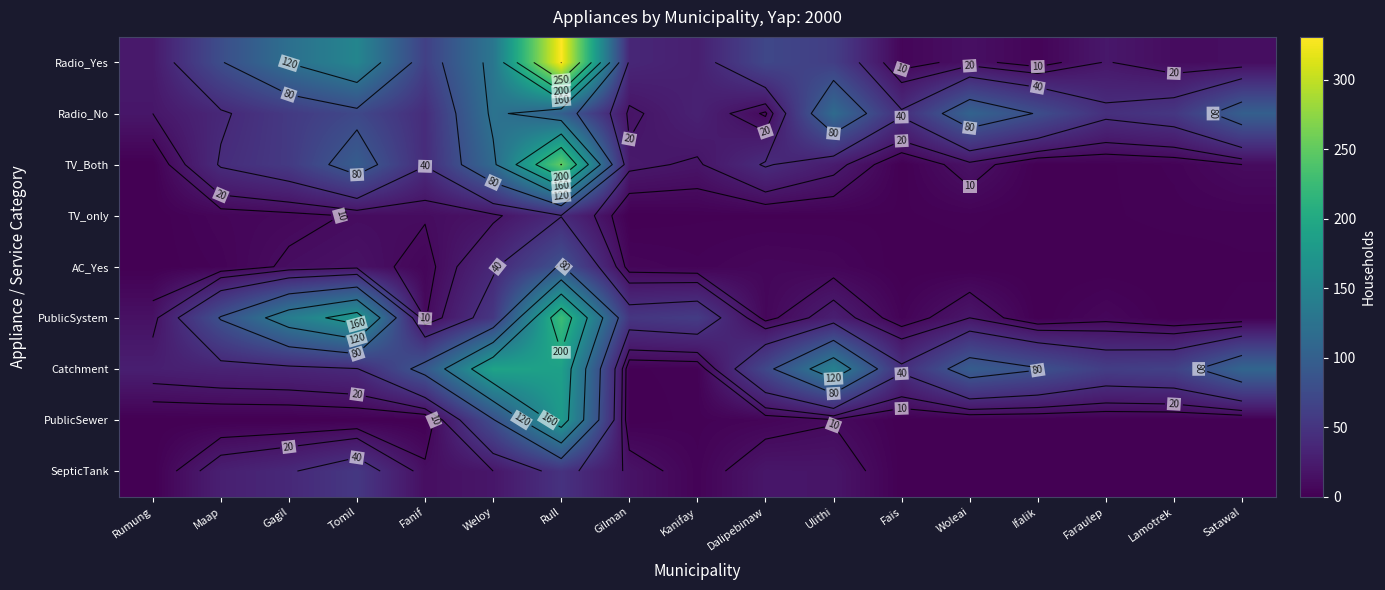

At Weloy, list the series in order from smallest to largest.

TV_only, SepticTank, AC_Yes, PublicSystem, PublicSewer, TV_Both, Radio_No, Radio_Yes, Catchment